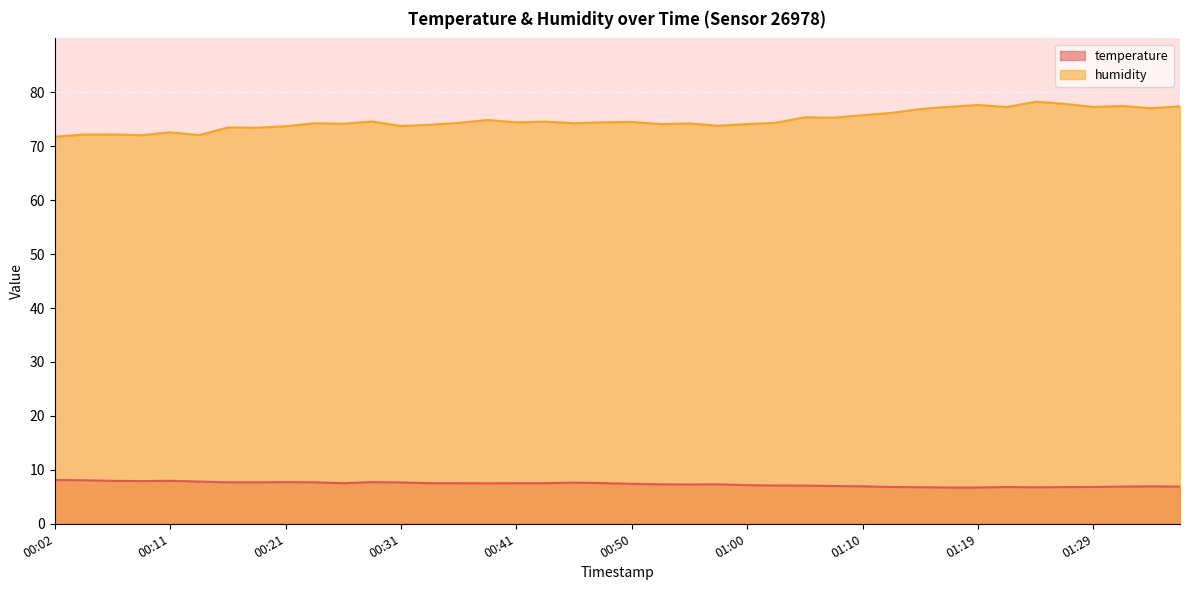

What is the difference between the temperature values at 00:11 and 01:17?

1.2